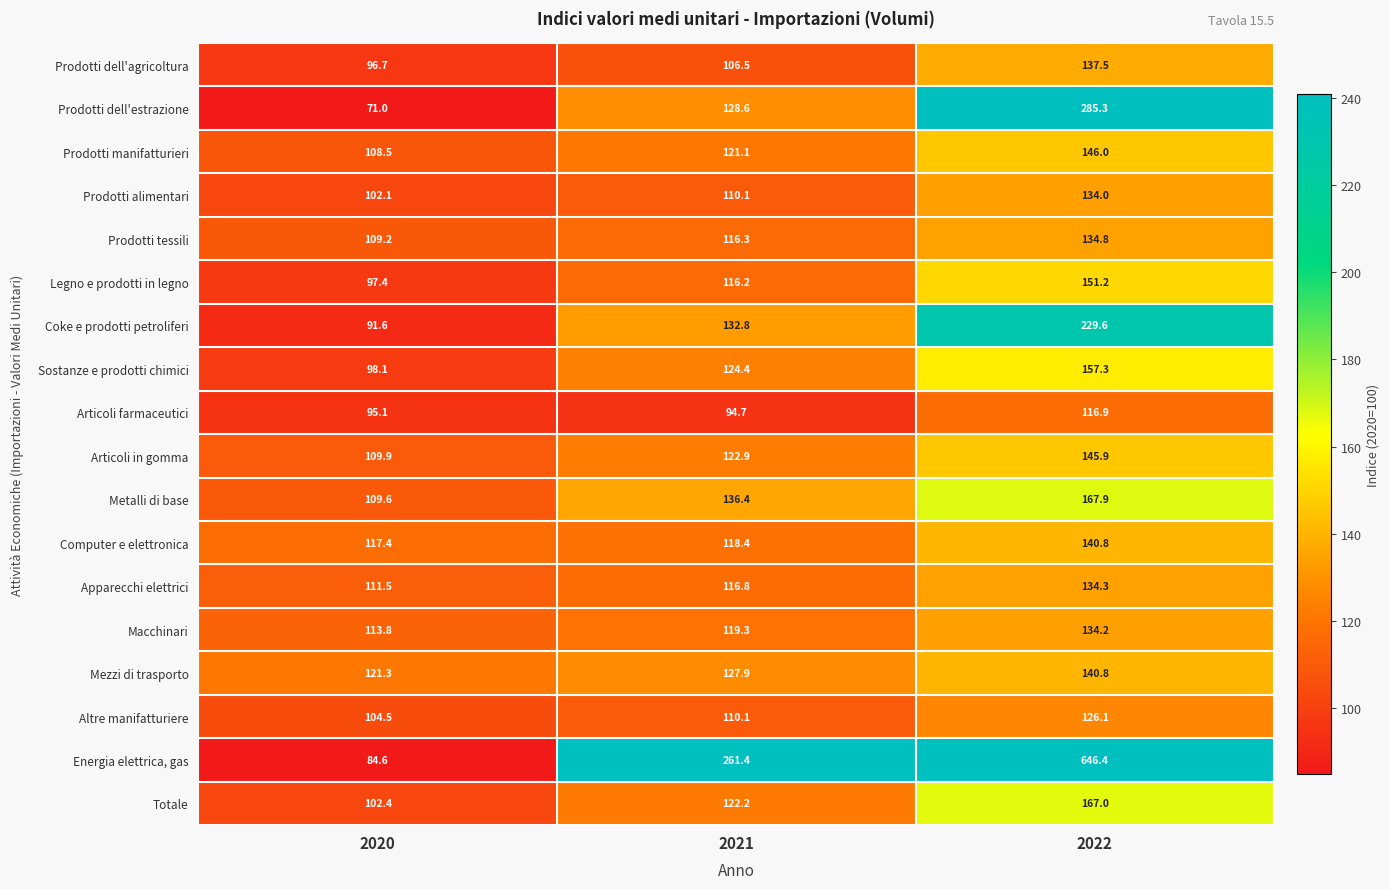

Between 2020 and 2021, which series saw the biggest shift?

Energia elettrica, gas